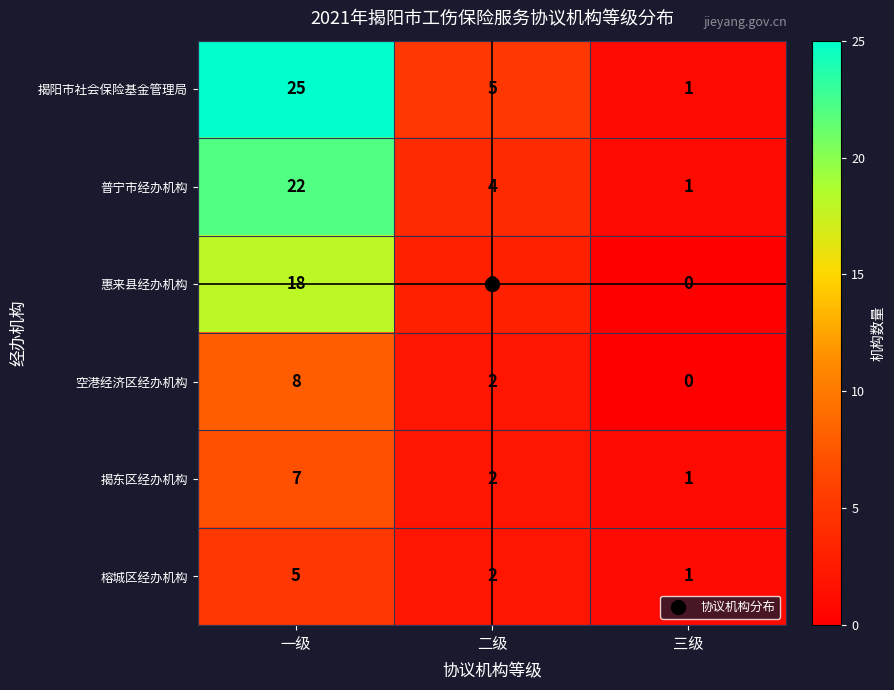

At which label does 揭阳市社会保险基金管理局 reach its peak?

一级